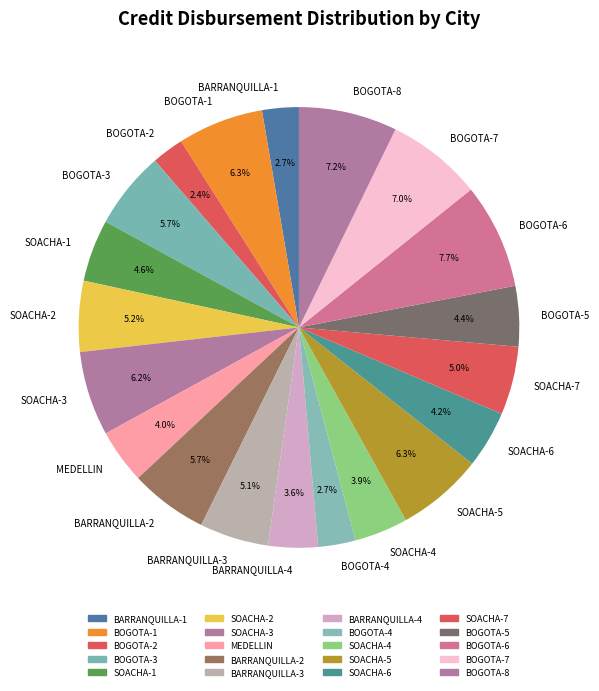

Count the number of slices in the pie.

20